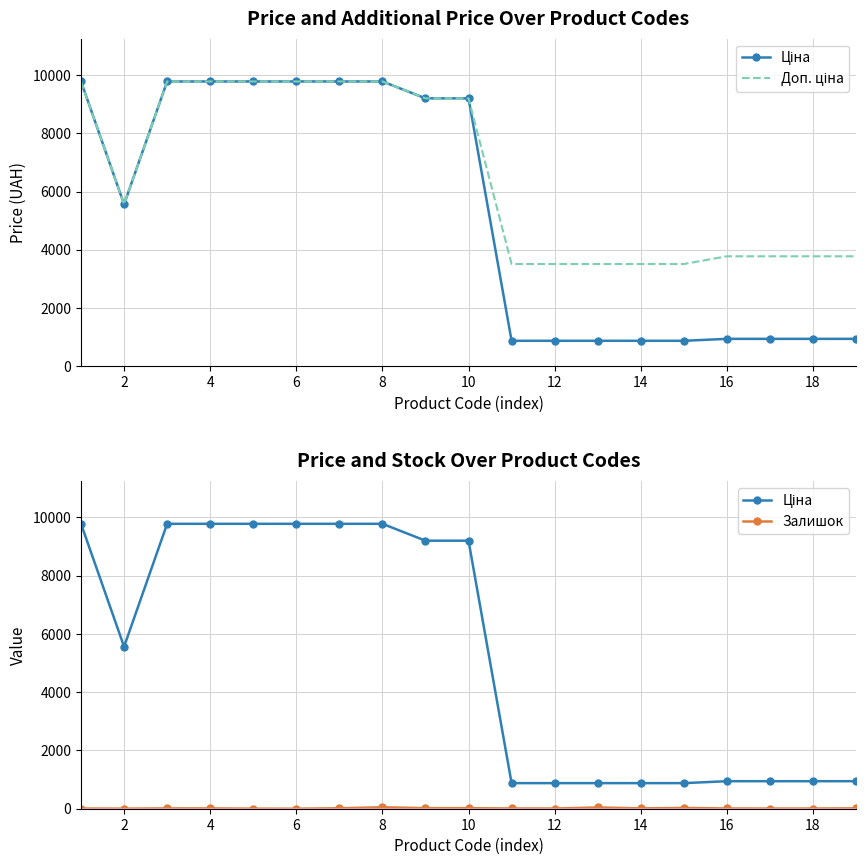

What is the difference between the maximum and minimum values in the Залишок series?

49.0